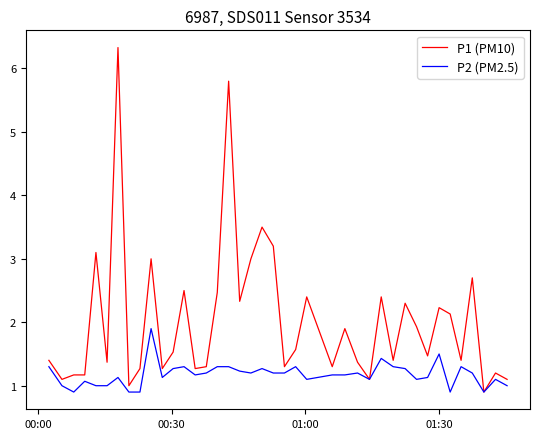

List the series in order of their overall mean, highest first.

P1 (PM10), P2 (PM2.5)